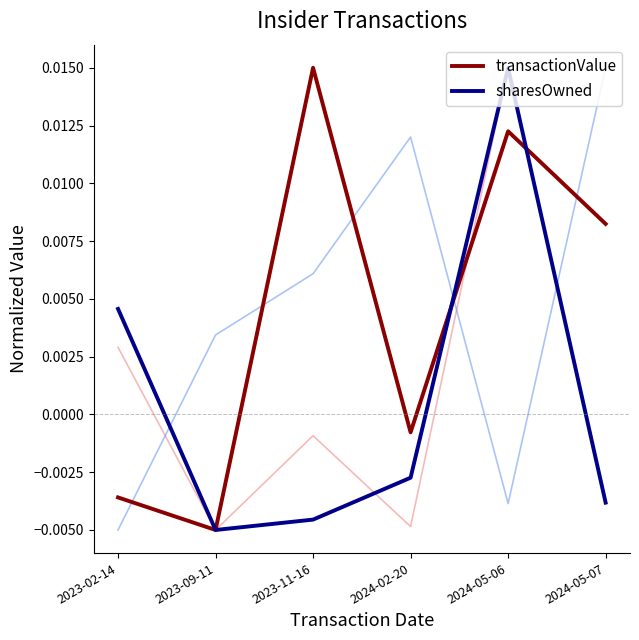

Is it true that transactionValue equals -0.0 at 2023-02-14?

True